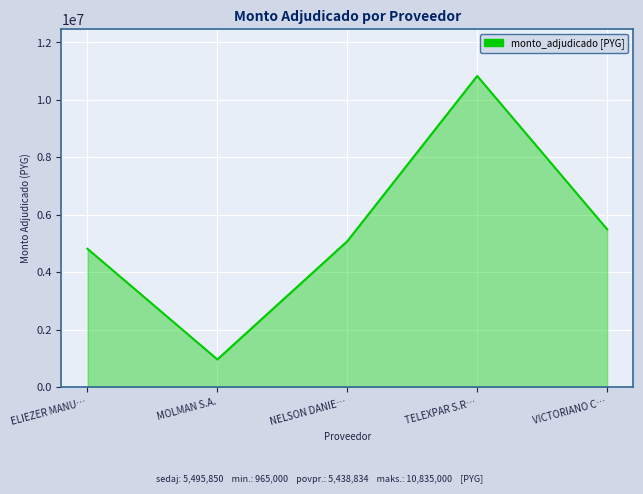

How many distinct data groups are displayed?

1